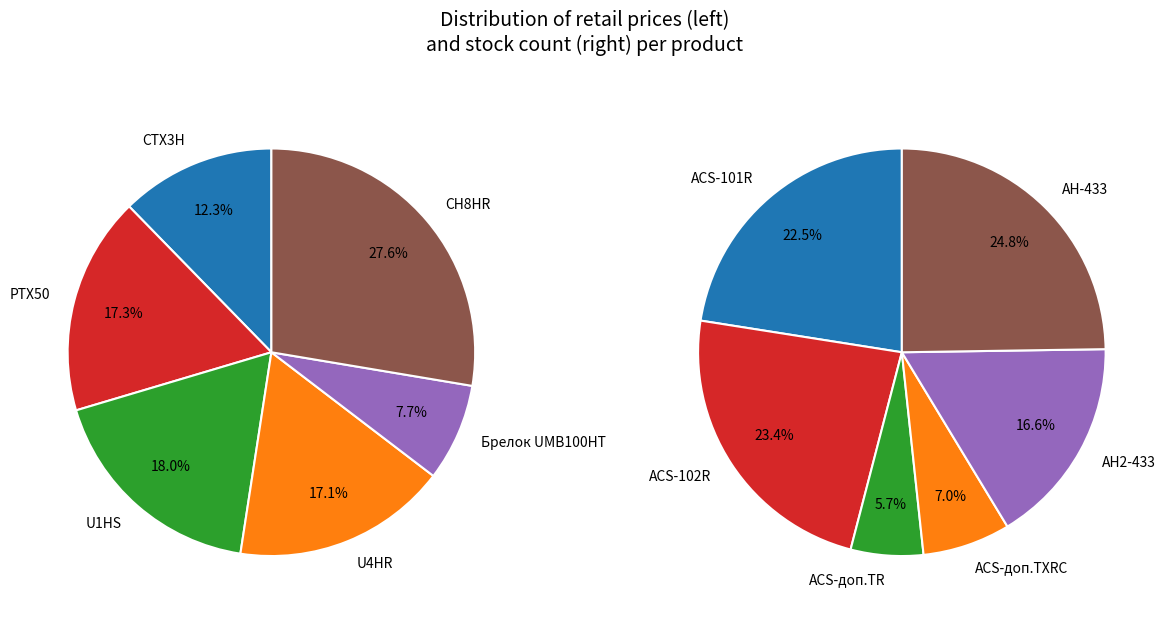

Is there any slice that represents more than half of the pie?

No